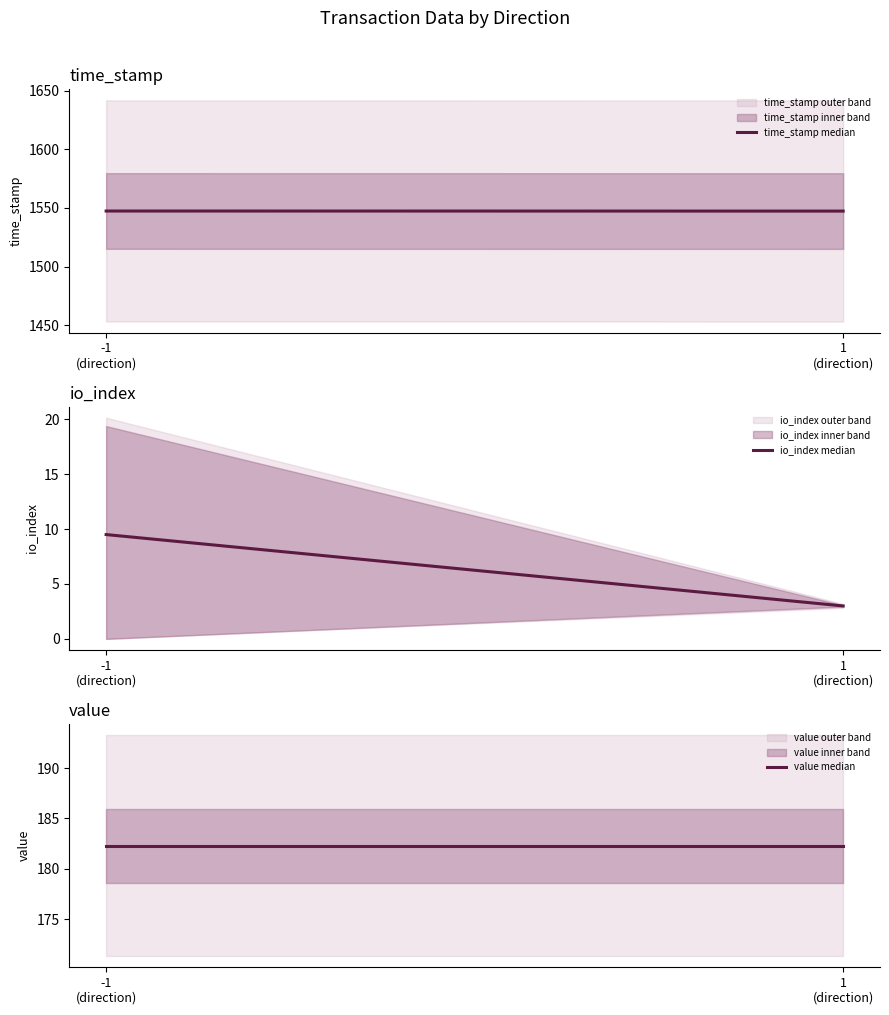

What is the average value of the io_index median series?

6.2